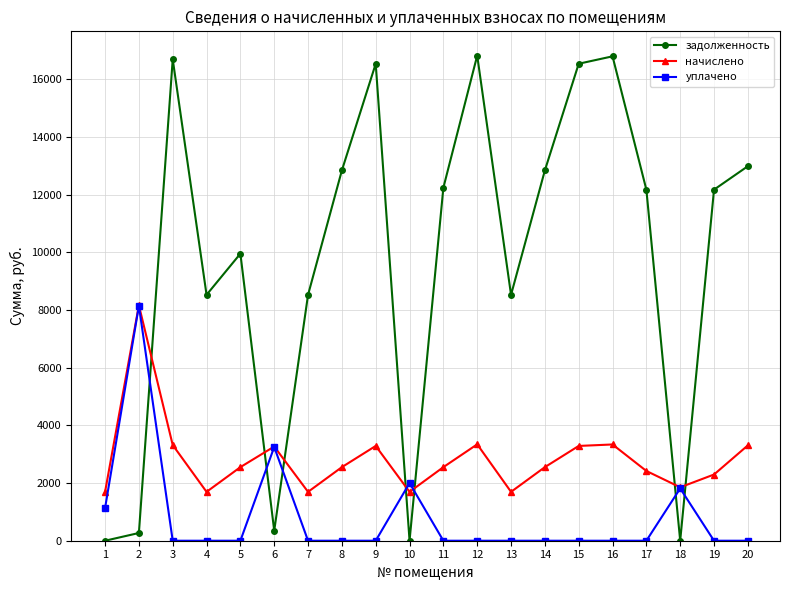

The задолженность series shows 4290.4 at 20. True or false?

False